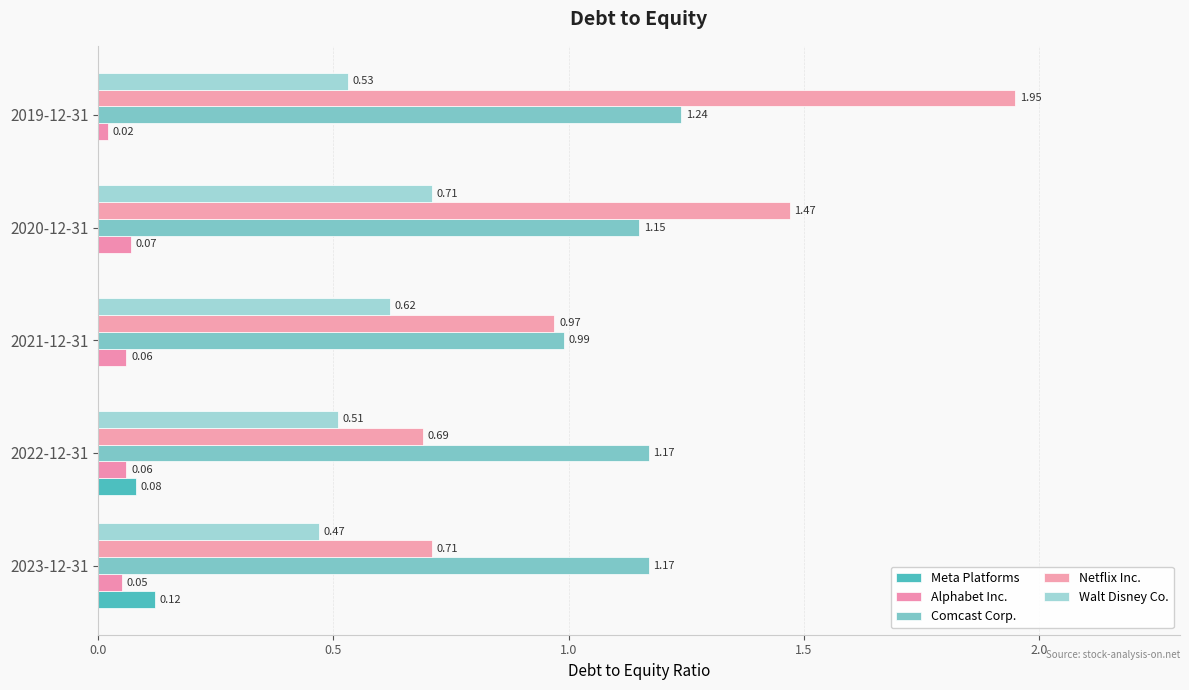

How many series are shown in this chart?

5